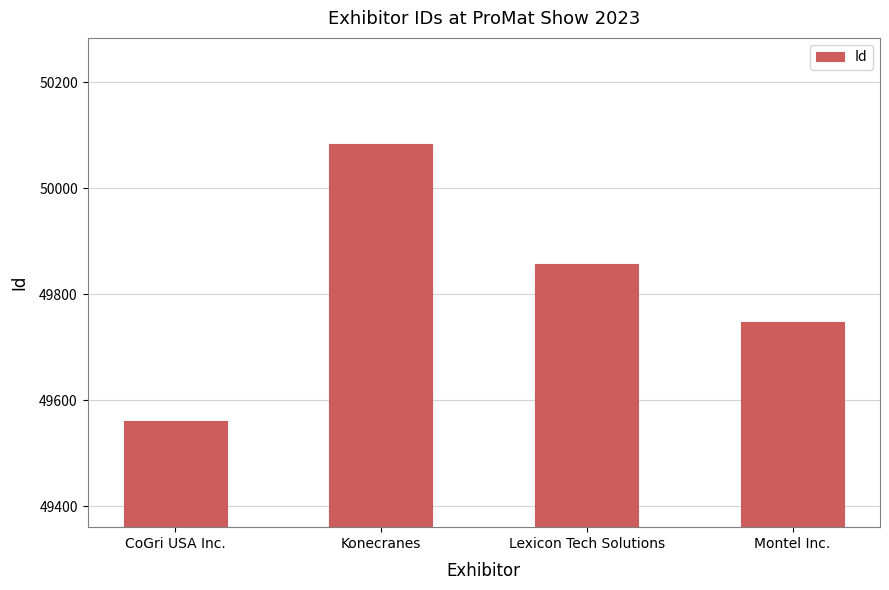

Which category has the lowest value across all series?

CoGri USA Inc.